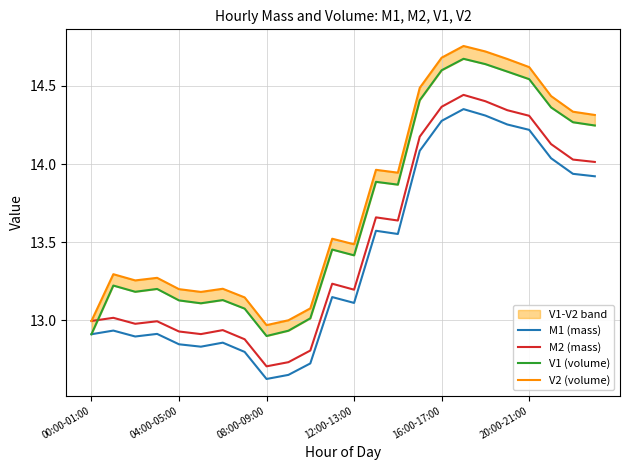

What is the sum of all M2 (mass) values?

323.8